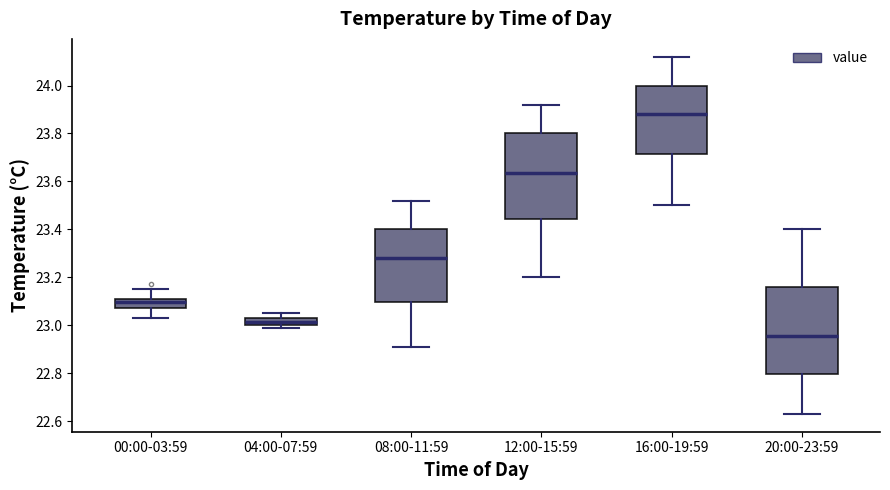

Where does the lower whisker of the box for 12:00-15:59 end on the y-axis? The values are not printed on the chart, so give them approximately, as read against the axis.

23.20